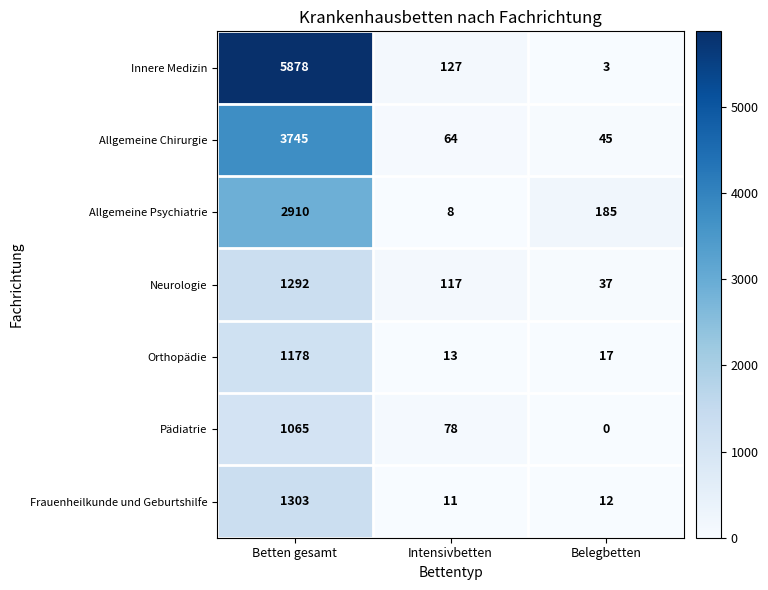

Is it true that Pädiatrie equals -635 at Belegbetten?

False